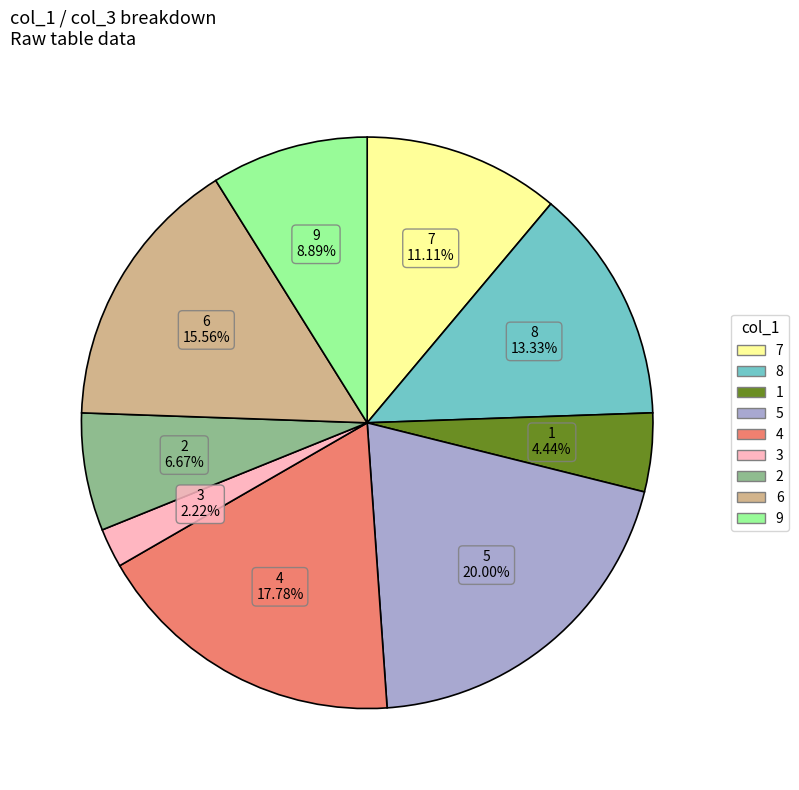

Which has a higher value, 8 or 2?

8